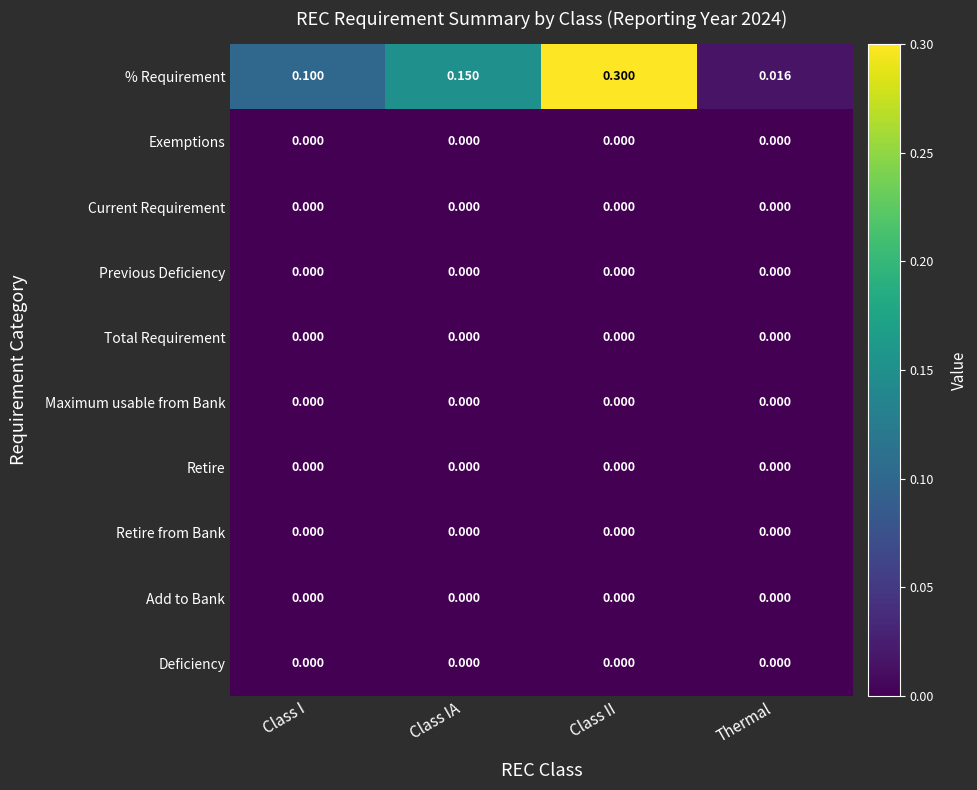

Which series has the largest range (max minus min)?

% Requirement